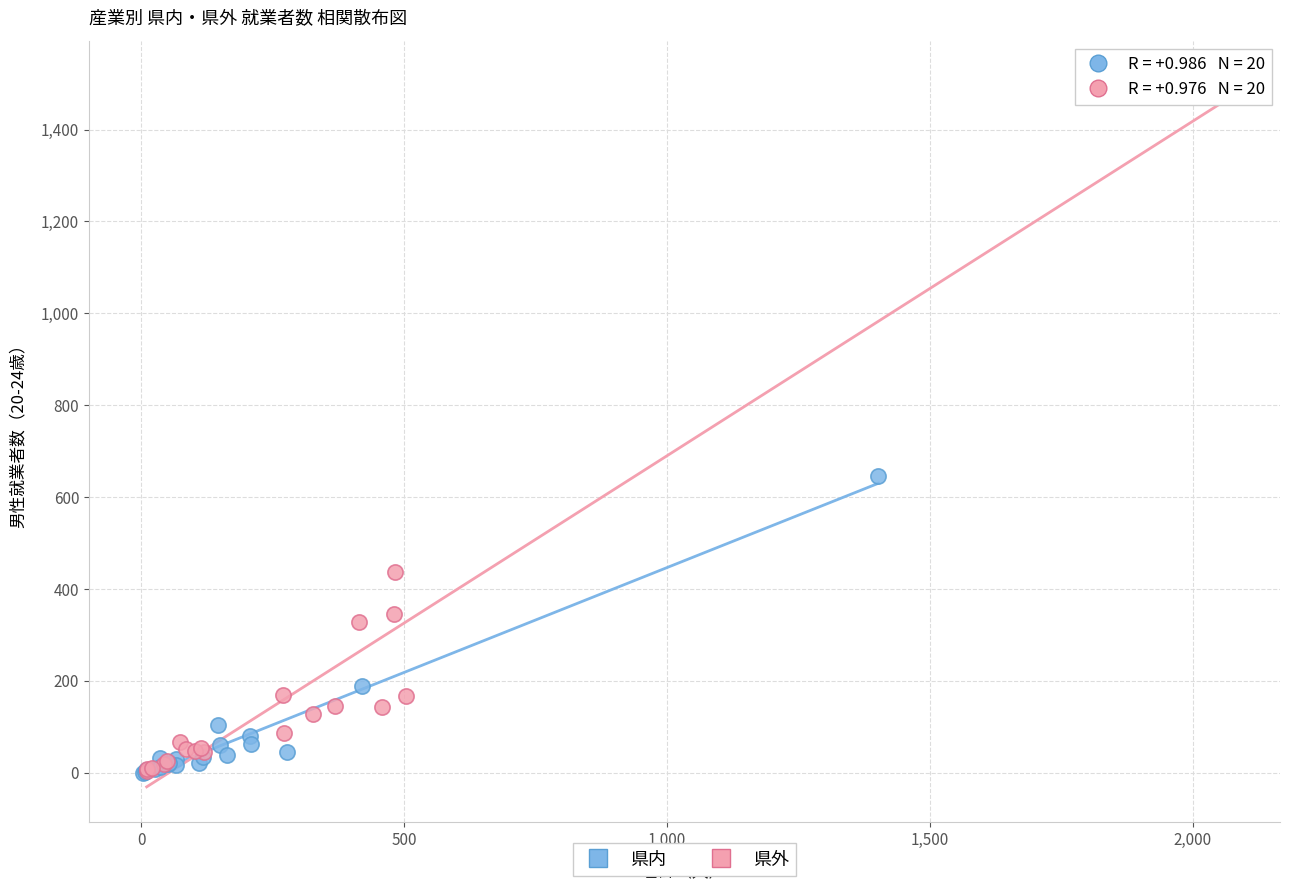

Which series contains the highest Y value?

県外